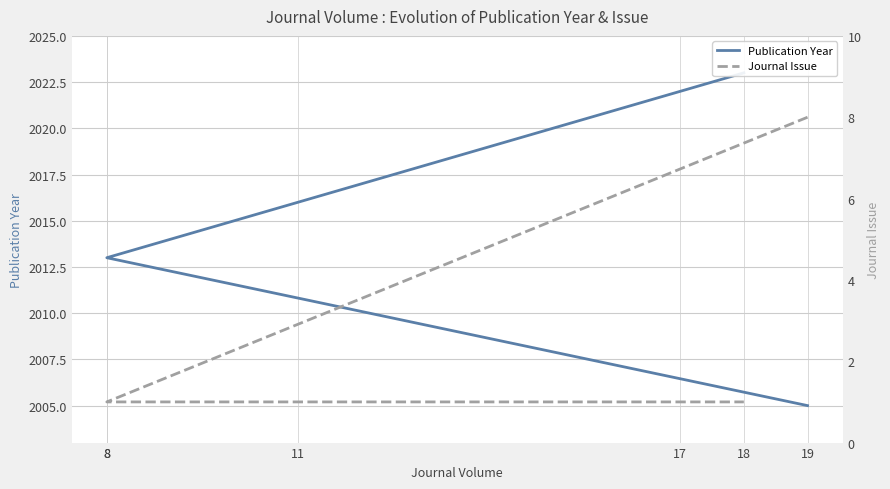

What is the sum of all Publication Year values?

12092